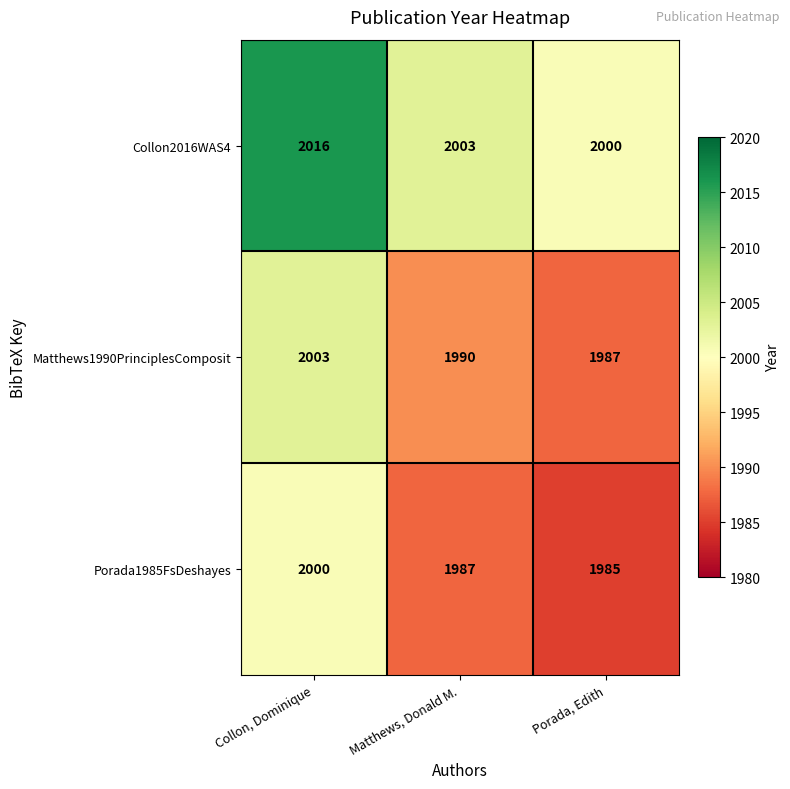

What is the difference between the highest and lowest values at Matthews, Donald M.?

16